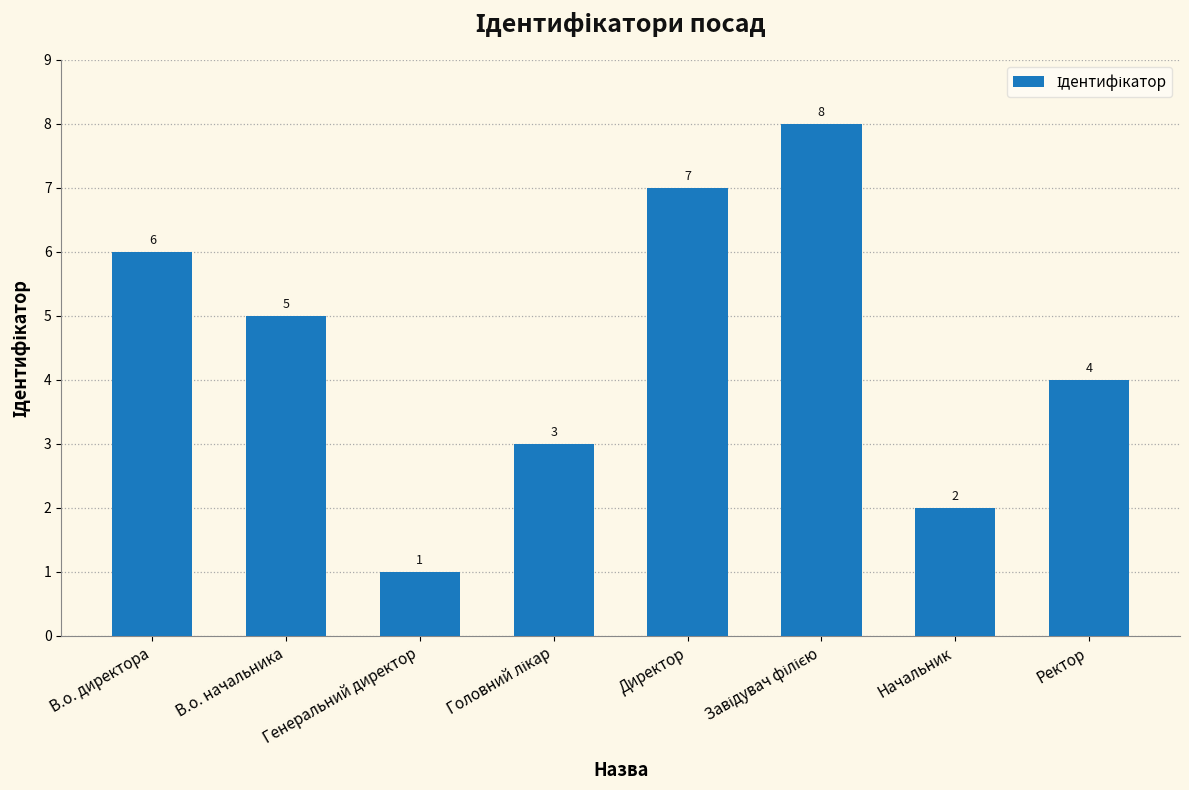

Between Начальник and Ректор, which is larger?

Ректор